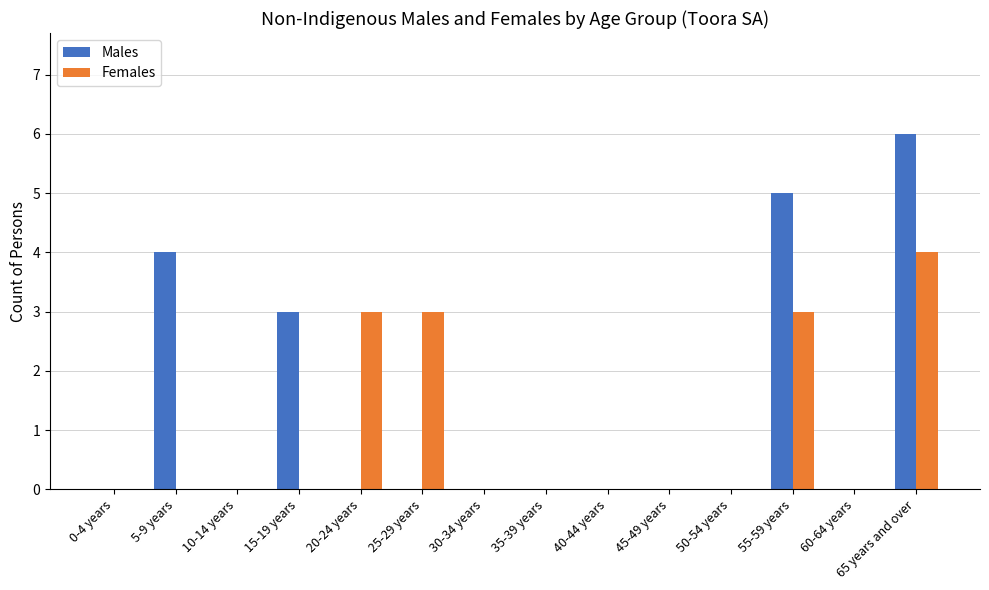

What is the approximate value of Males at 65 years and over?

6